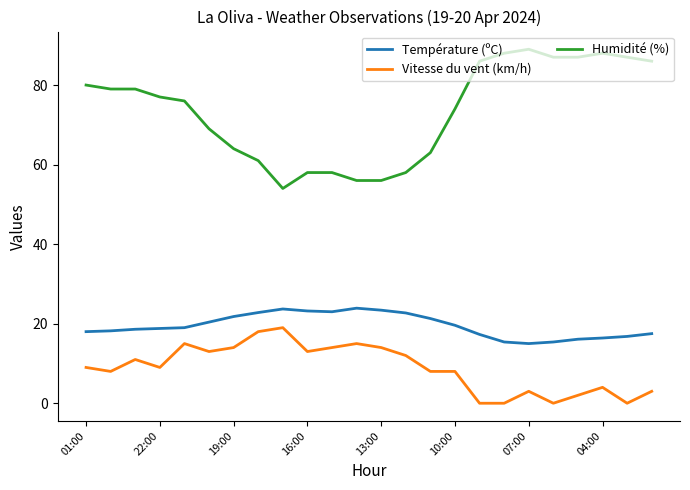

Which series has the largest range (max minus min)?

Humidité (%)